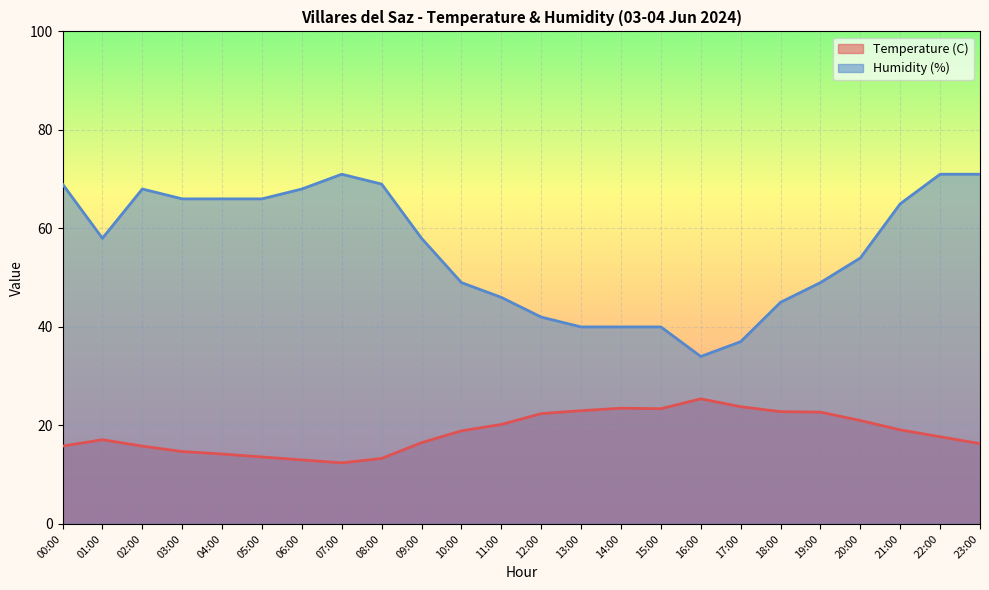

What is the difference between the maximum and second lowest values in the Humidity (%) series?

34.0